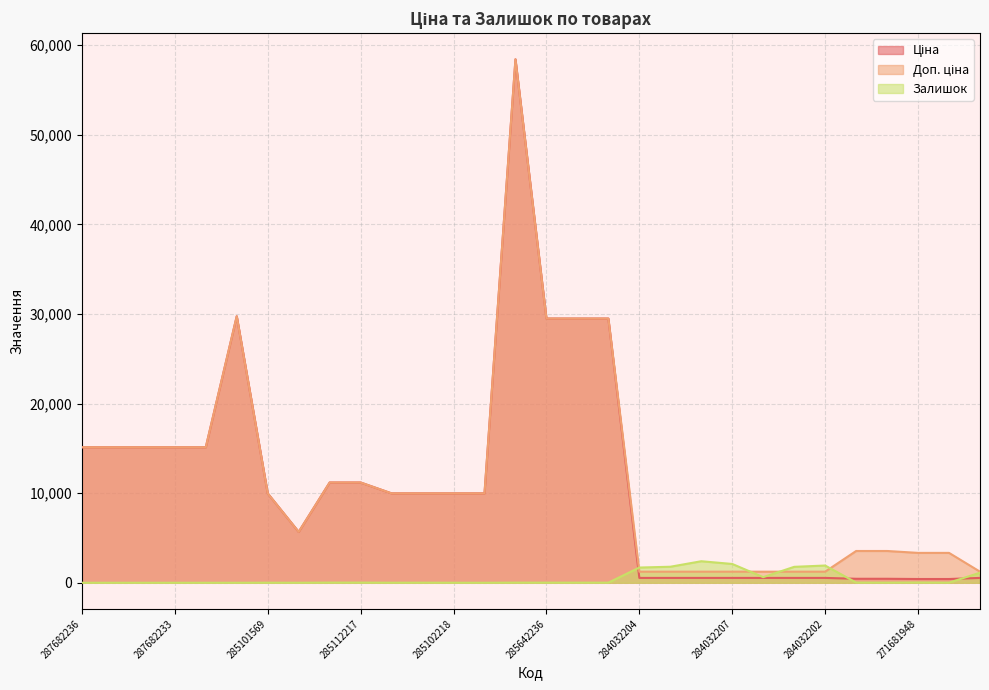

What is the sum of the Залишок values at 271691948 and 10832185?

24.0